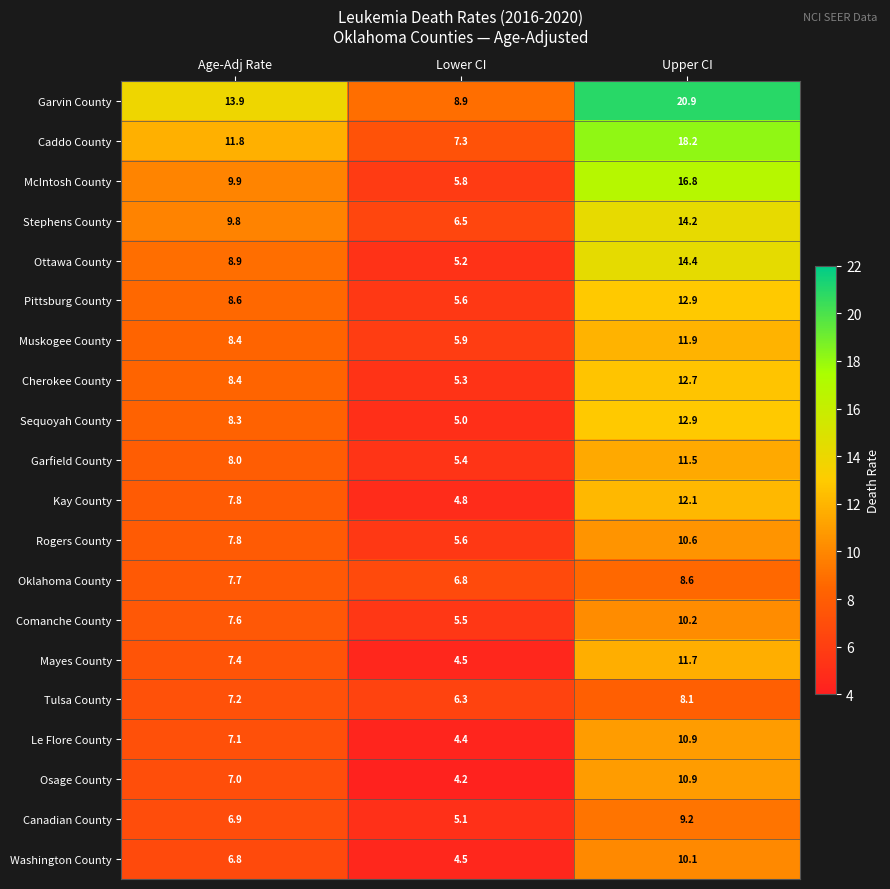

Where does the Oklahoma County series first go above 7?

Age-Adj Rate